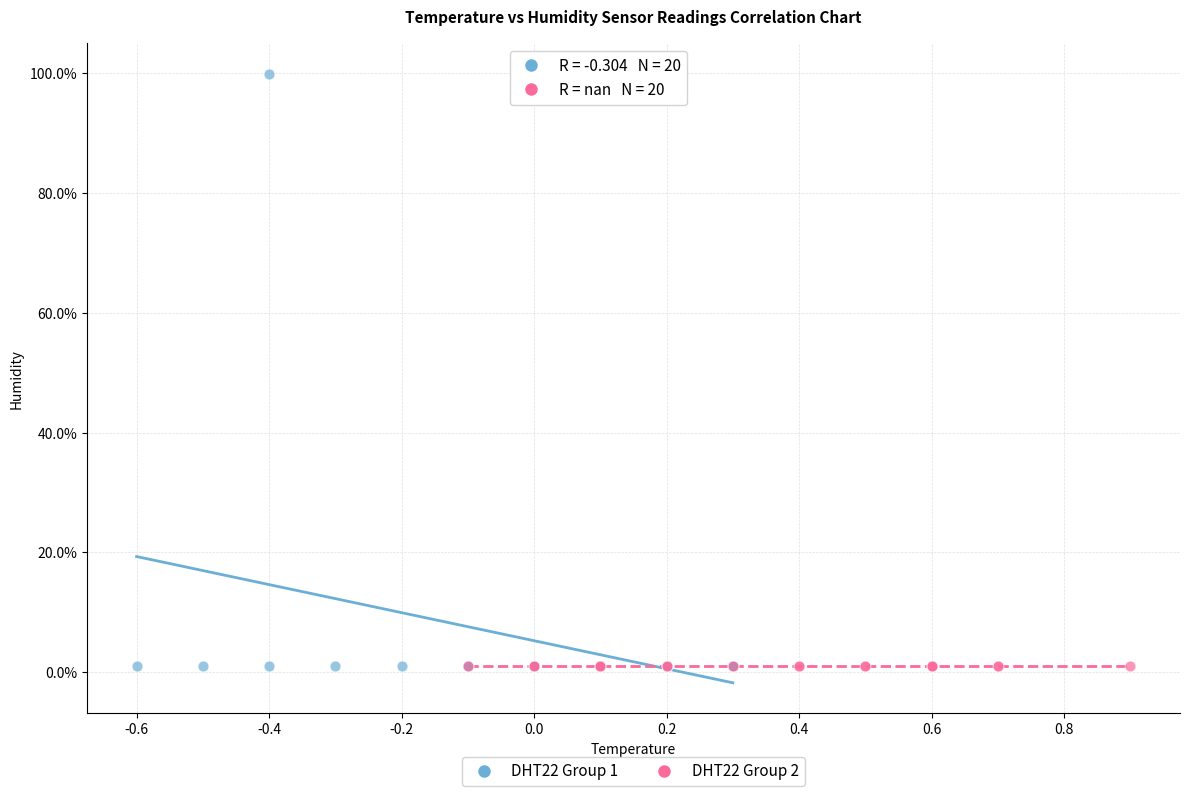

Which series reaches the maximum Y coordinate?

DHT22 Group 1